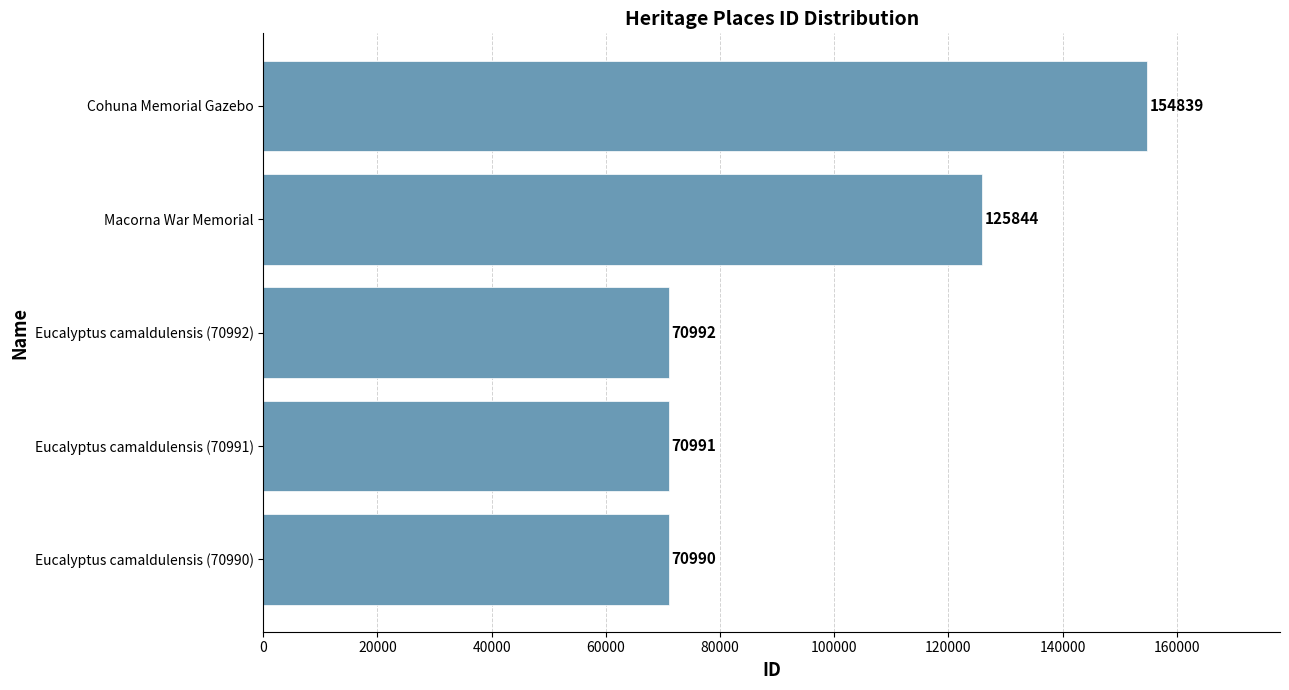

What is the maximum value shown in the chart?

154839